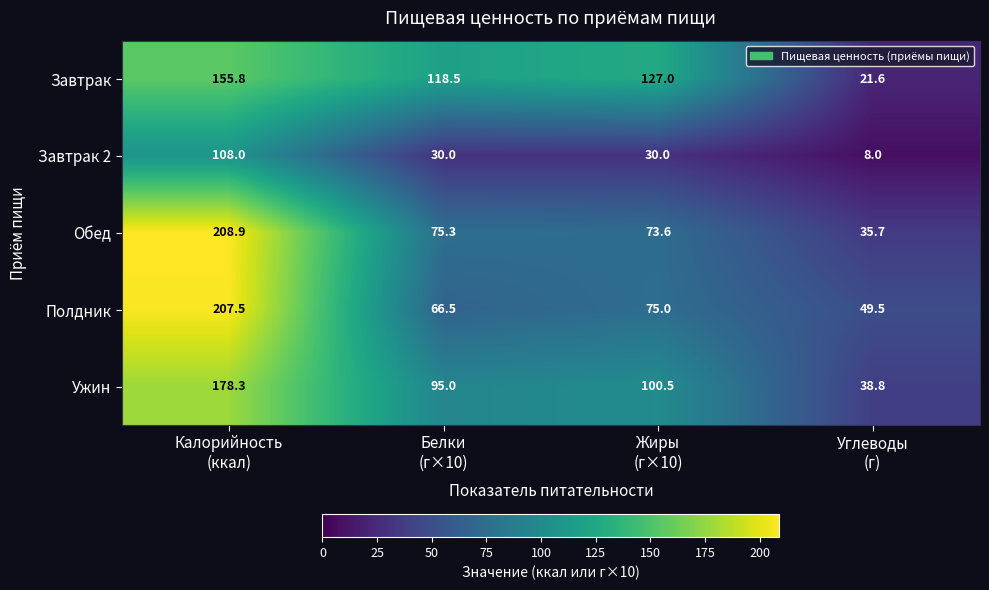

How many distinct data groups are displayed?

5